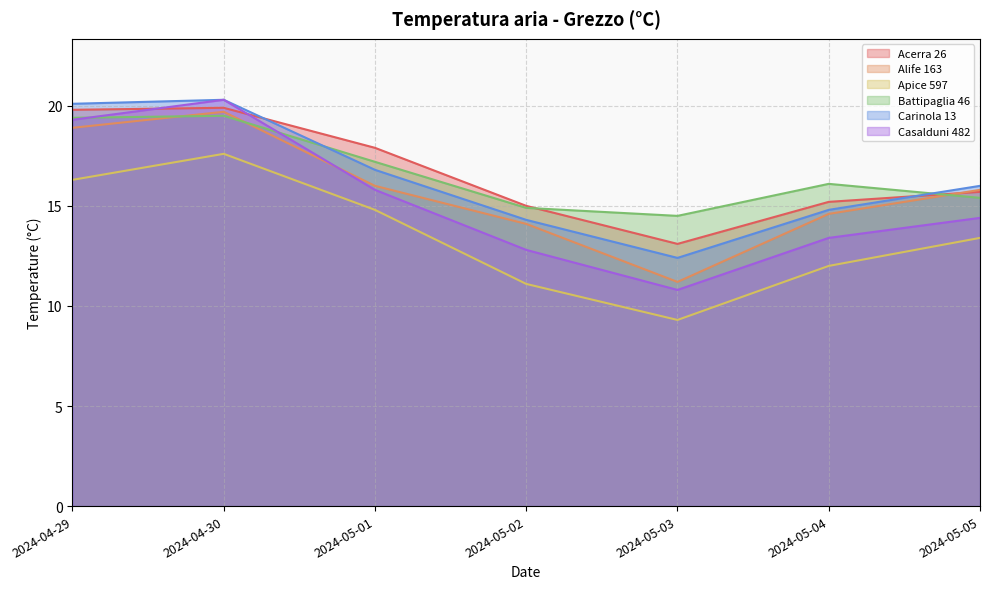

True or false: Acerra 26 and Battipaglia 46 cross at least once.

True